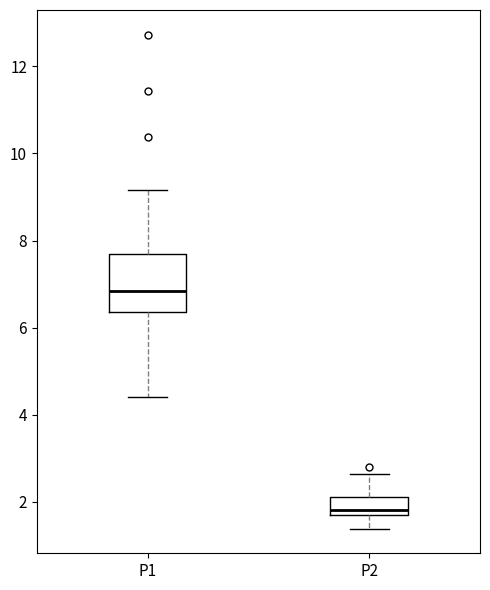

Reading left to right, transcribe this box plot: for each box, give where its median line is, the range the box spans, and where its two whiskers end, as read against the y-axis. The values are not printed on the chart, so give them approximately, as read against the axis.

P1: median 6.8, box 6.4 to 7.6, whiskers 4.4 to 9.2
P2: median 1.8 (just above the box's lower edge), box 1.8 to 2.2, whiskers 1.4 to 2.6